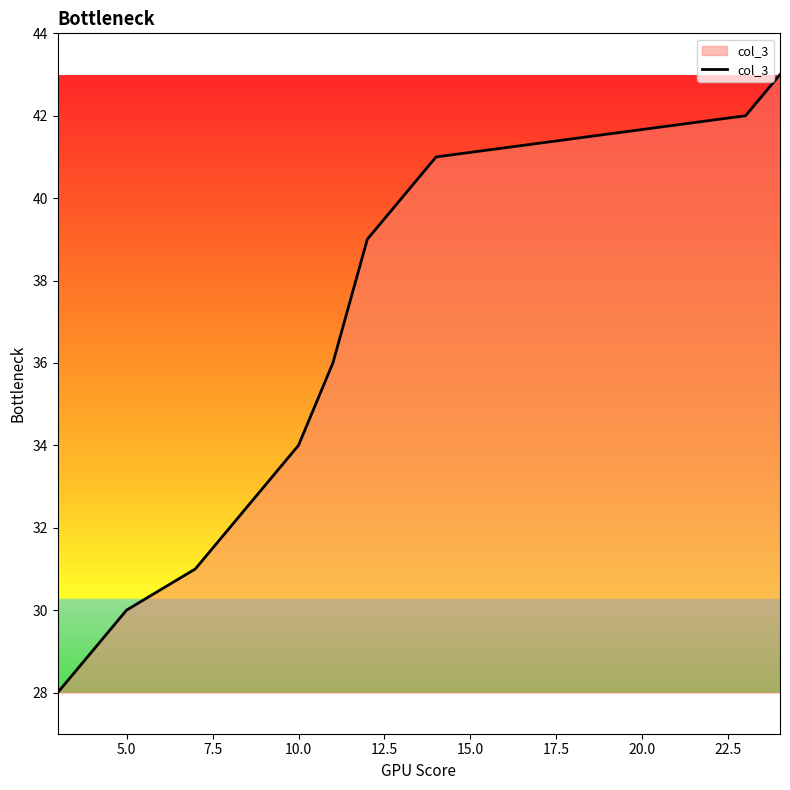

What is the maximum value shown in the chart?

43